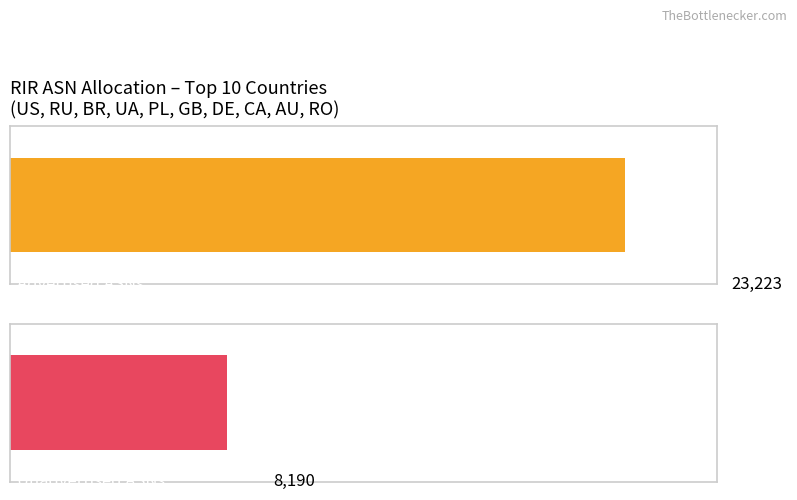

What are all the series names shown in the legend?

Advertised ASNs, Unadvertised ASNs